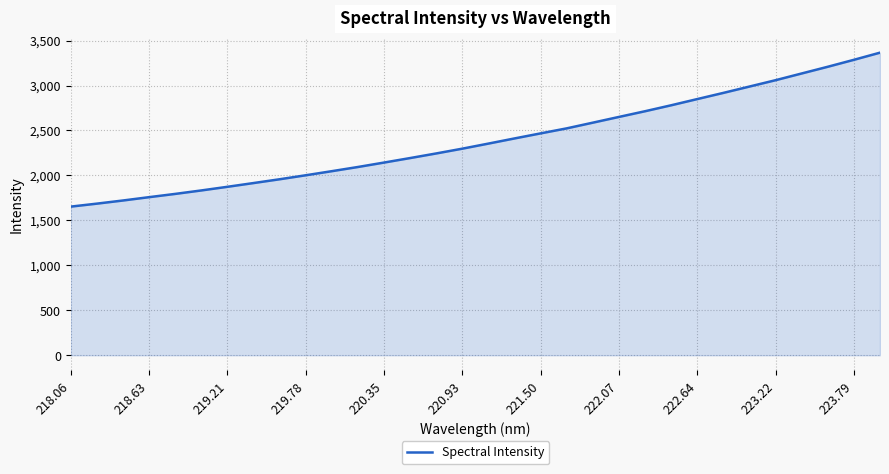

What is the maximum value shown in the chart?

3365.8